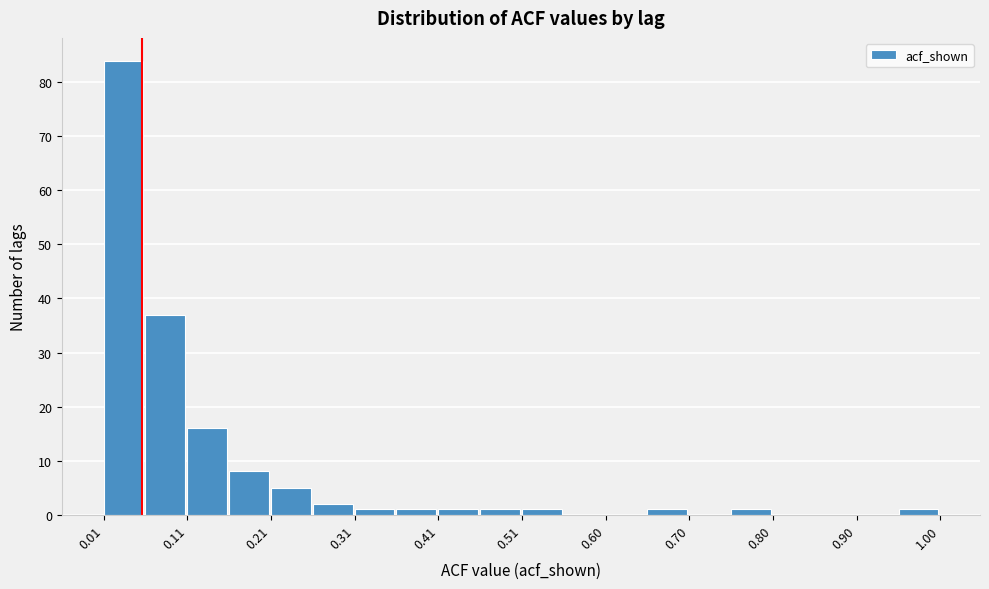

Reading left to right, list every bar in this chart as the range it spans on the x-axis followed by its height. Neither the bar edges nor the heights are printed on the chart, so give them approximately, as read against the axes.

0.01 to 0.06: 84
0.06 to 0.11: 37
0.11 to 0.16: 16
0.16 to 0.21: 8
0.21 to 0.26: 5
0.26 to 0.31: 2
0.31 to 0.36: 1
0.36 to 0.41: 1
0.41 to 0.46: 1
0.46 to 0.51: 1
0.51 to 0.56: 1
0.56 to 0.60: 0
0.60 to 0.65: 0
0.65 to 0.70: 1
0.70 to 0.75: 0
0.75 to 0.80: 1
0.80 to 0.85: 0
0.85 to 0.90: 0
0.90 to 0.95: 0
0.95 to 1.00: 1